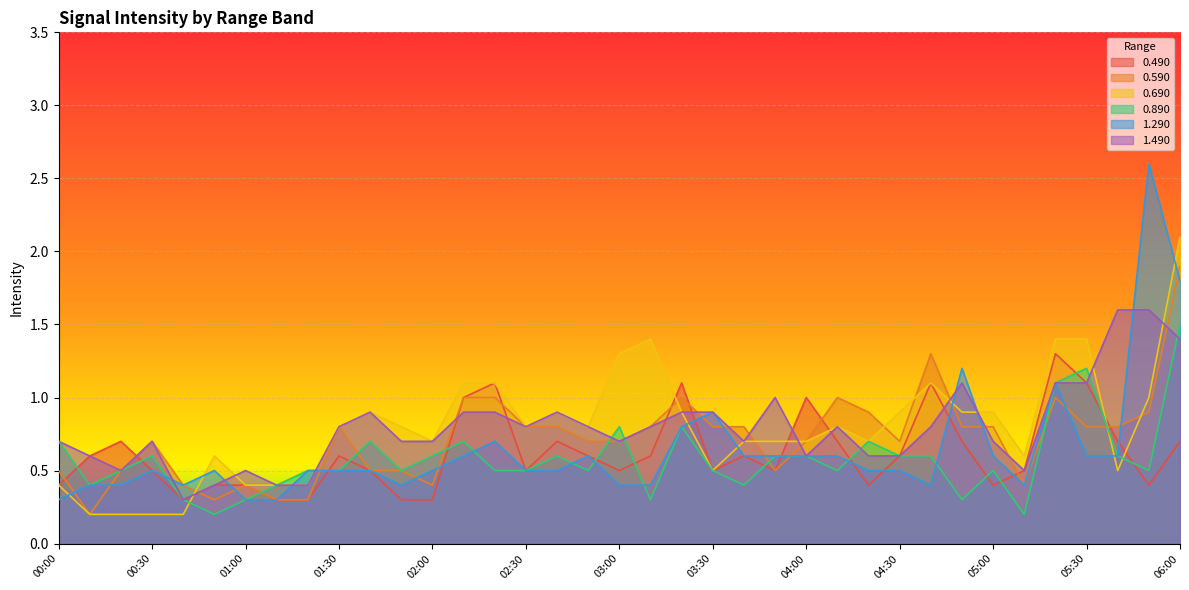

Is the value of 0.490 at 01:00 greater than the value of 1.490 at 05:50?

No